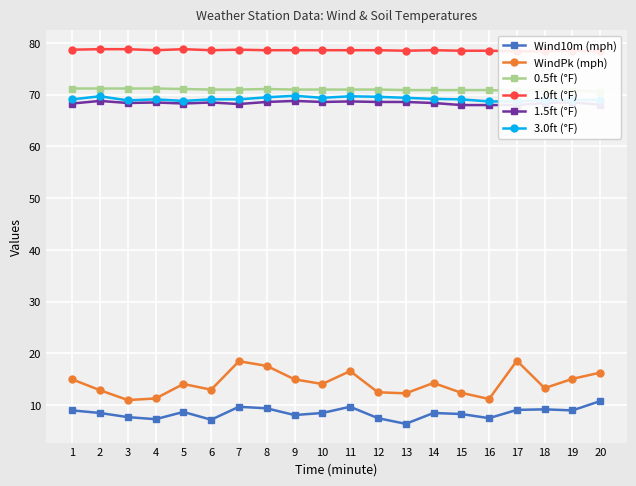

Reading left to right, what are all the values shown in this chart?

Wind10m (mph): 9.0	8.5	7.7	7.3	8.7	7.2	9.7	9.4	8.1	8.5	9.7	7.5	6.4	8.5	8.3	7.5	9.1	9.2	9.0	10.8
WindPk (mph): 15.0	12.9	11.0	11.3	14.1	13.0	18.5	17.6	15.0	14.1	16.6	12.5	12.3	14.3	12.4	11.2	18.6	13.3	15.1	16.3
0.5ft (°F): 71.2	71.2	71.2	71.2	71.1	71.0	71.0	71.1	71.0	71.0	71.0	71.0	70.9	70.9	70.9	70.9	70.7	70.8	70.8	70.6
1.0ft (°F): 78.7	78.8	78.8	78.6	78.8	78.6	78.7	78.6	78.6	78.6	78.6	78.6	78.5	78.6	78.5	78.5	78.4	78.4	78.5	78.4
1.5ft (°F): 68.3	68.8	68.4	68.5	68.3	68.5	68.2	68.6	68.8	68.6	68.7	68.6	68.6	68.4	68.0	68.0	68.0	68.4	68.5	68.1
3.0ft (°F): 69.1	69.7	68.9	69.1	68.8	69.1	69.1	69.5	69.8	69.4	69.7	69.6	69.4	69.2	69.1	68.7	68.7	69.0	69.0	69.0